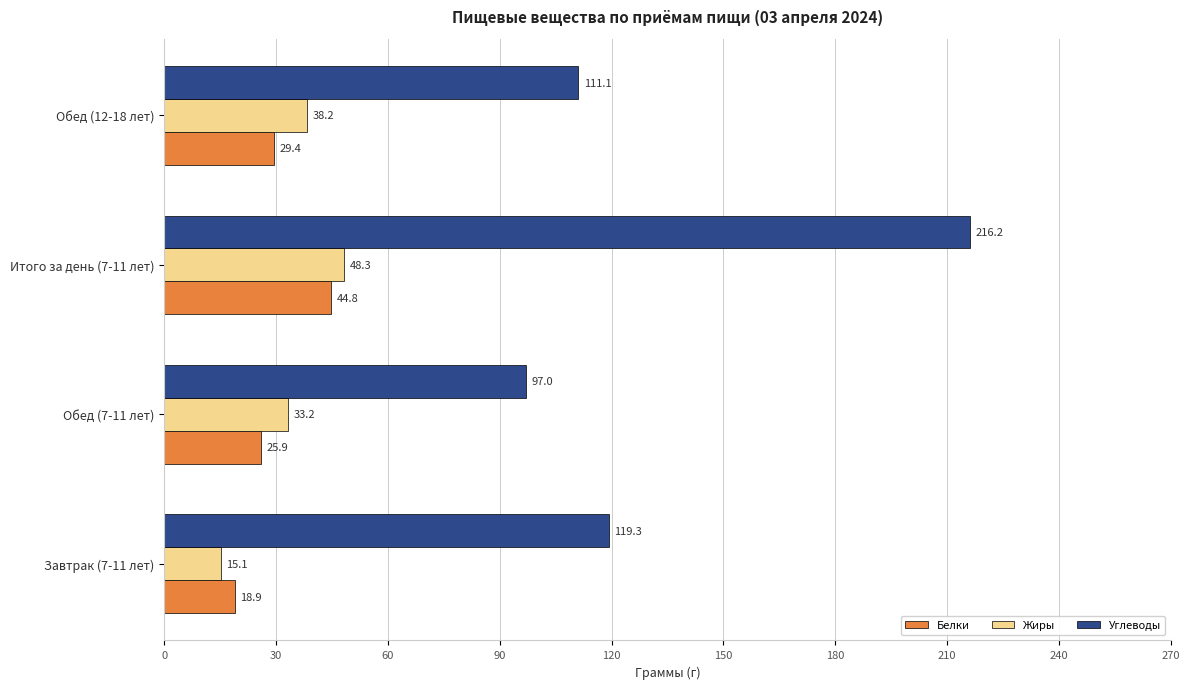

The Жиры series shows 48.3 at Итого за день (7-11 лет). True or false?

True